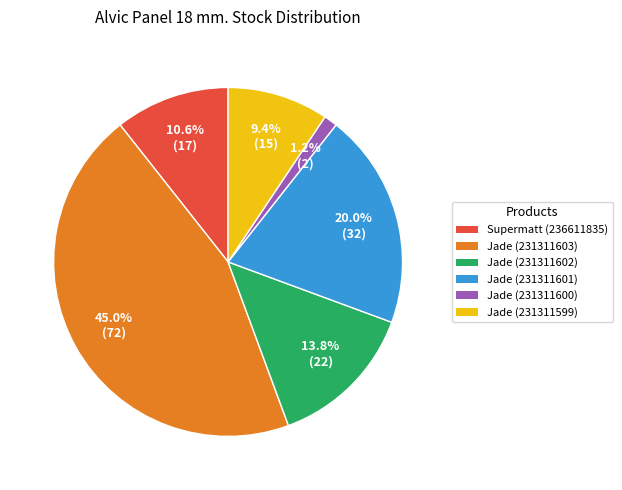

What portion of the pie excludes Jade (231311603)?

55.0%